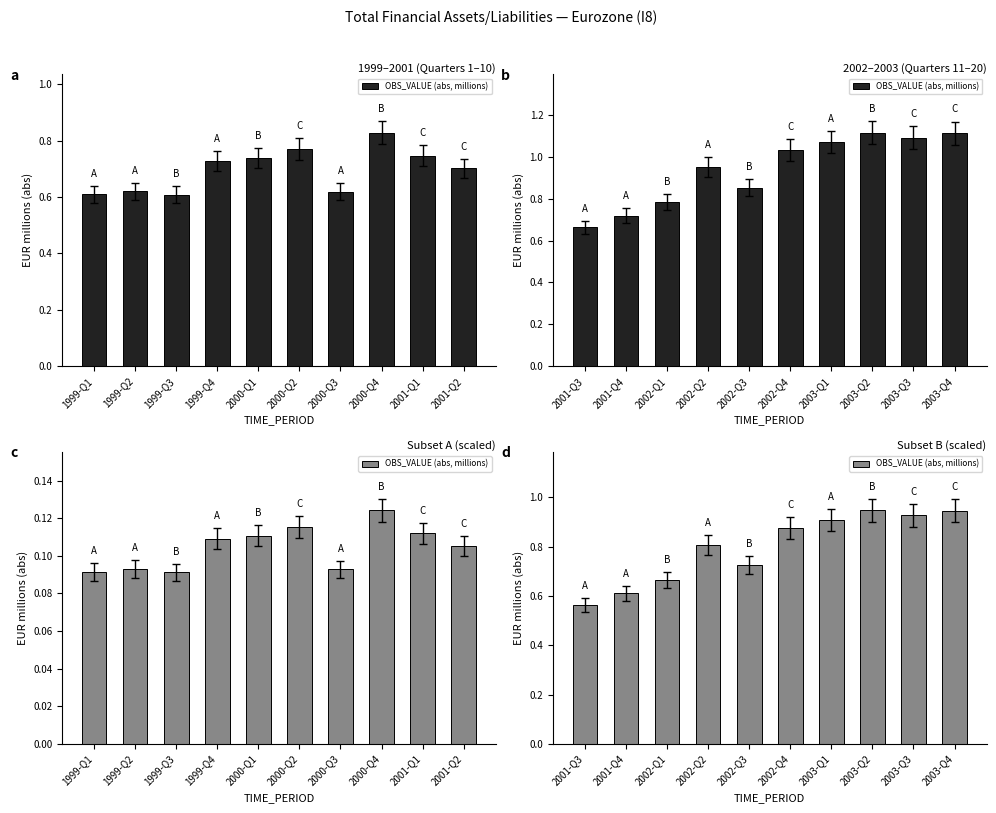

Is it true that the value at 2002-Q1 is 0.4?

False